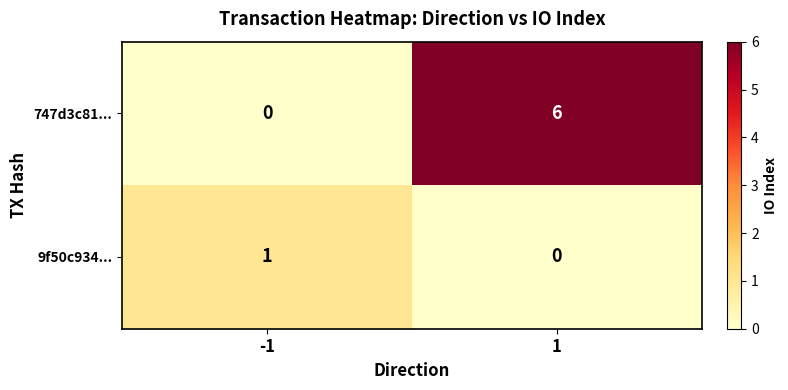

Is the value of 9f50c934... at -1 greater than the value of 747d3c81... at -1?

Yes